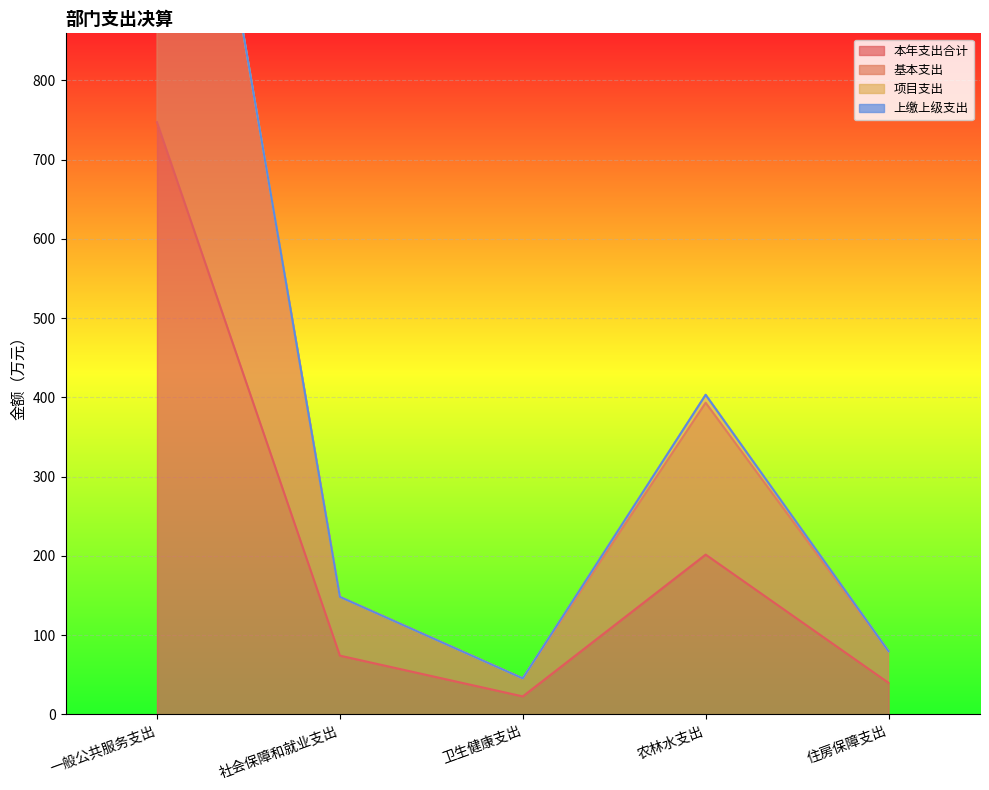

What is the label of the 2nd point from the left?

社会保障和就业支出